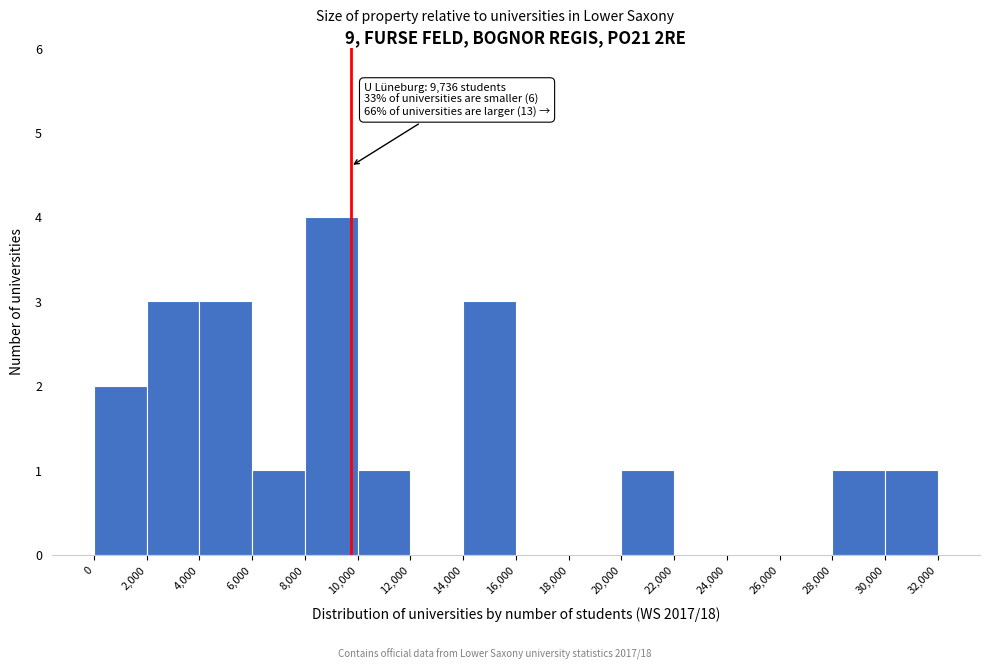

Over which range of the x-axis is the bar tallest?

8,000 to 10,000